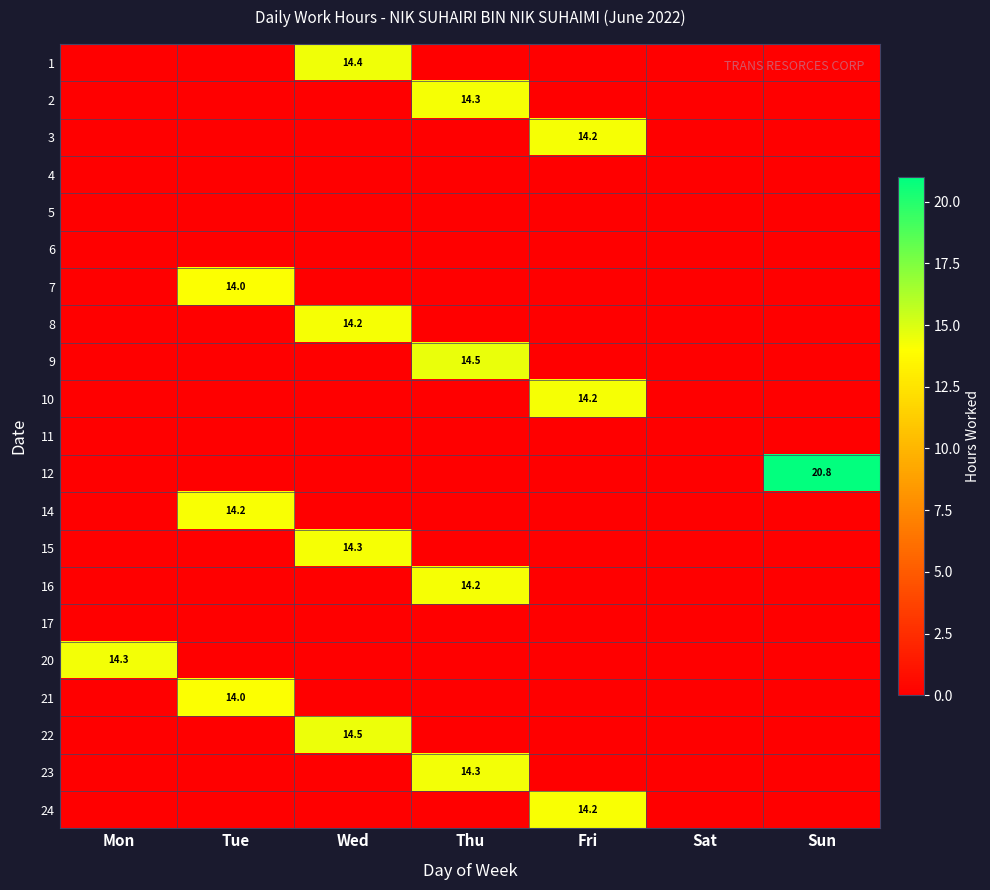

The row_11 series shows 13.7 at Fri. True or false?

False